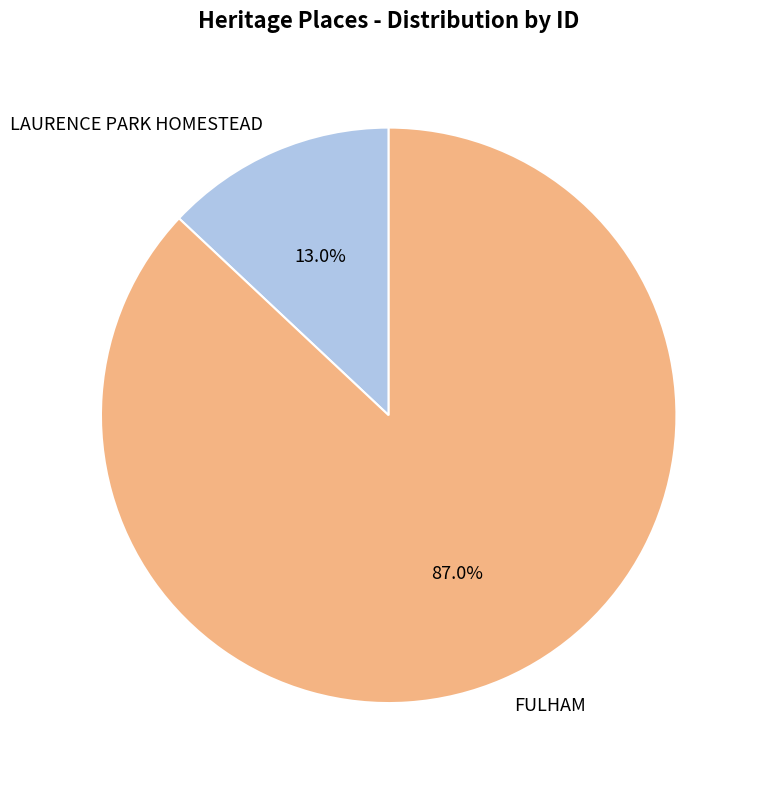

How many segments does this pie chart have?

2